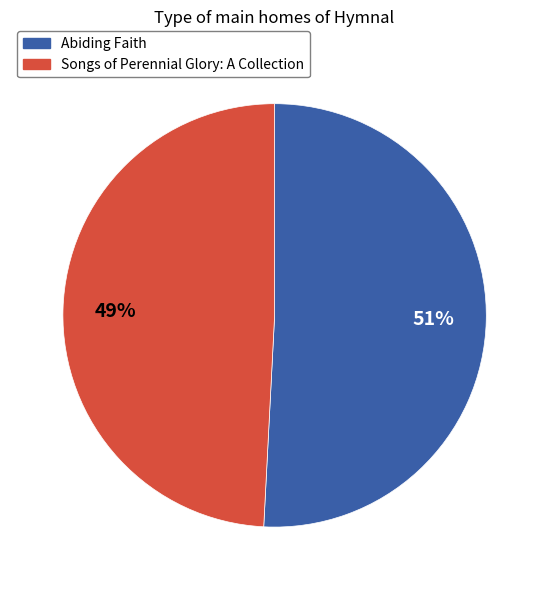

To the nearest percent, what portion does Songs of Perennial Glory: A Collection represent?

49%